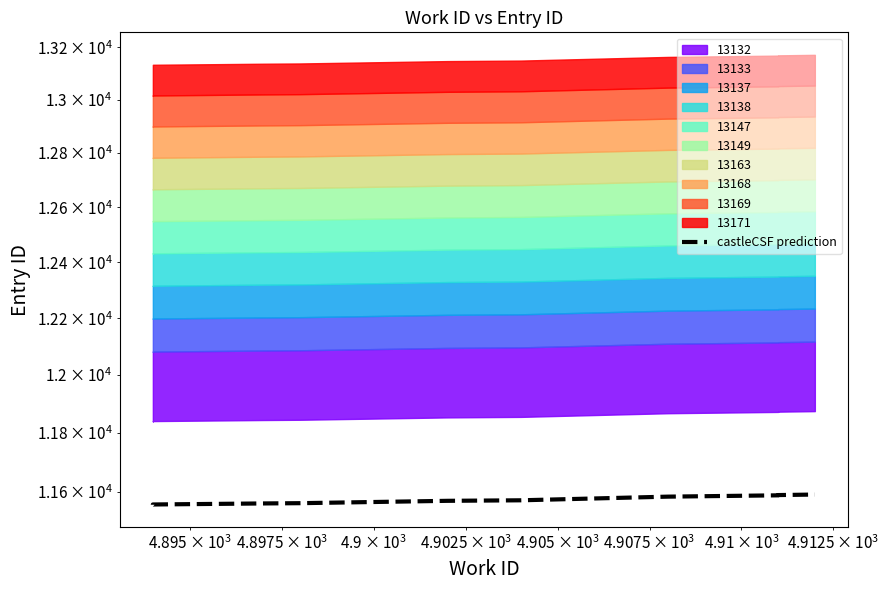

Reading left to right, extract all data points from this chart.

11556.2	11557.0	11560.6	11561.4	11569.4	11571.1	11583.4	11587.8	11588.7	11590.5